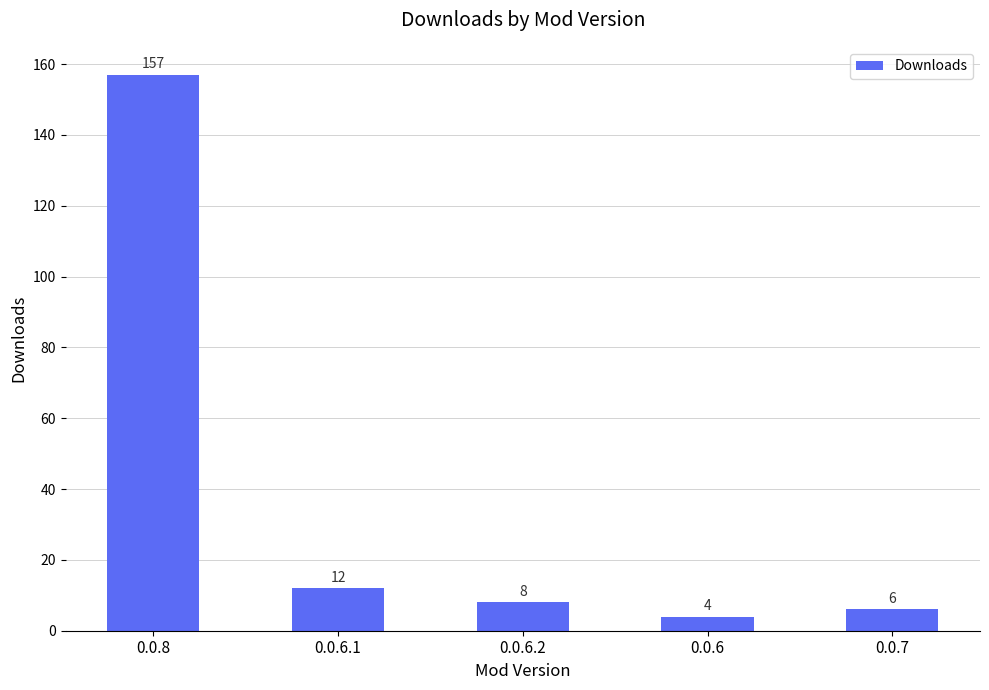

Reading right to left, transcribe all the data shown in this chart.

6	4	8	12	157